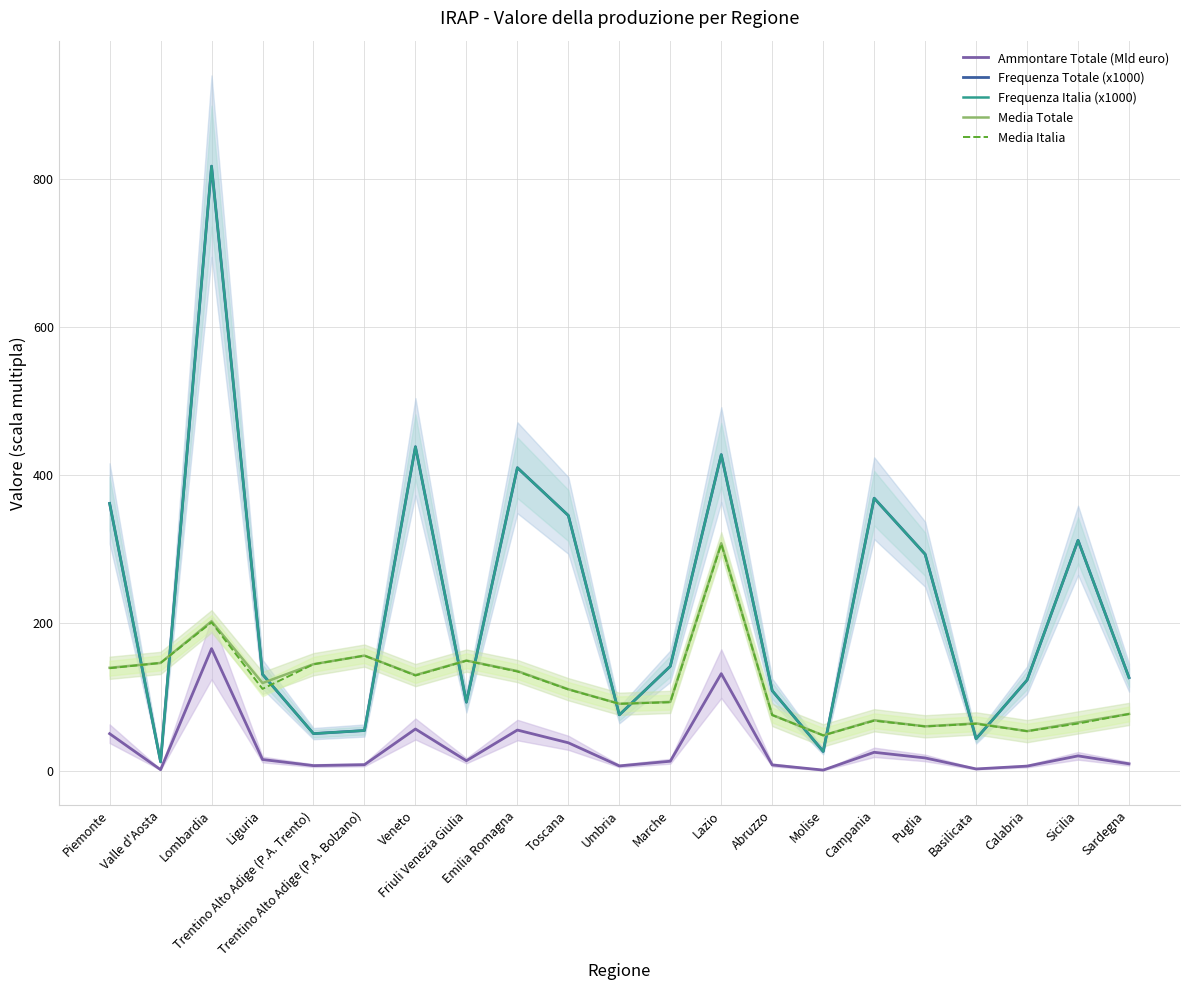

Rank the series at Abruzzo from highest to lowest value.

Frequenza Totale (x1000), Frequenza Italia (x1000), Media Totale, Media Italia, Ammontare Totale (Mld euro)